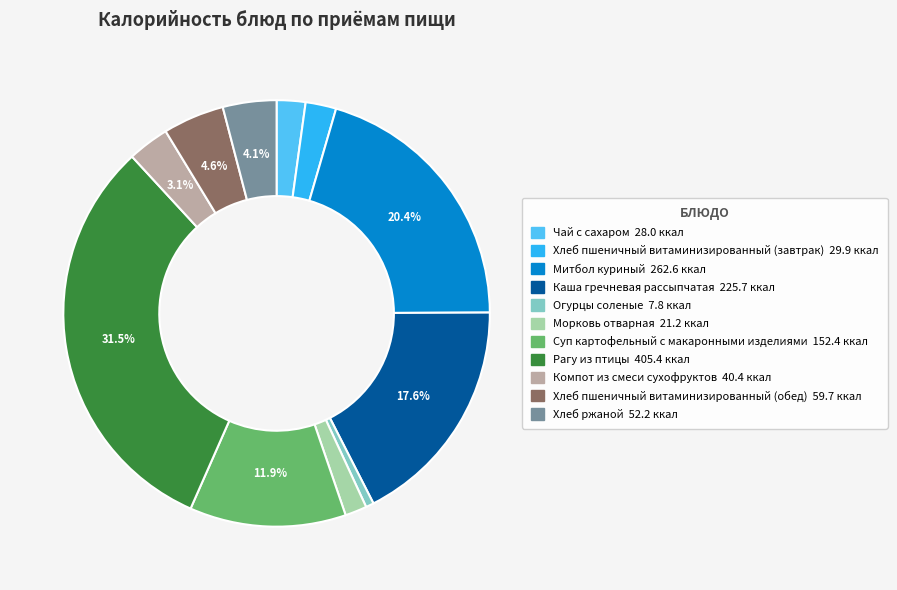

Count the number of slices in the pie.

11